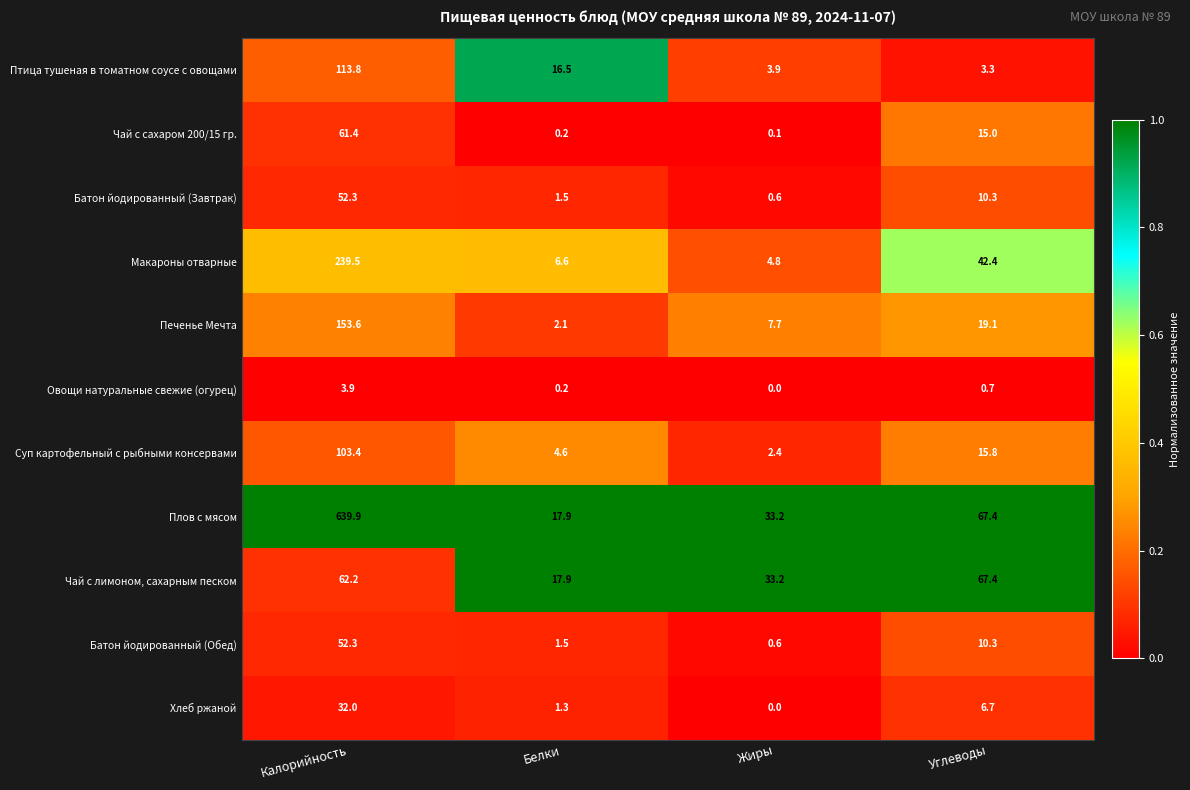

True or false: Плов с мясом has a value of 9.6 at Белки.

False